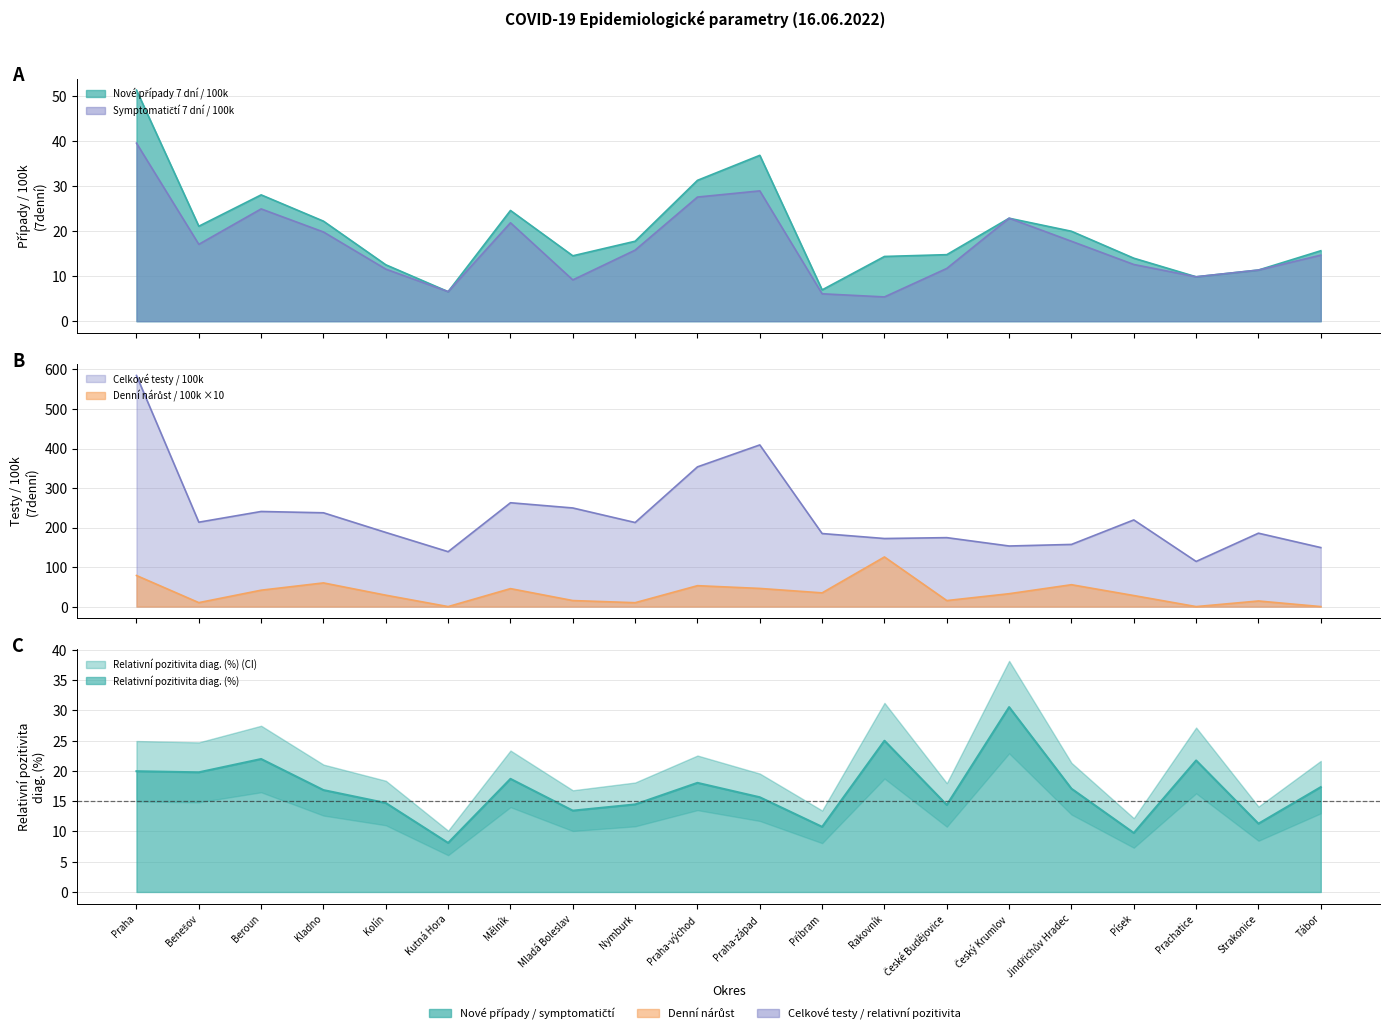

What is the label of the 5th point from the right?

Jindřichův Hradec